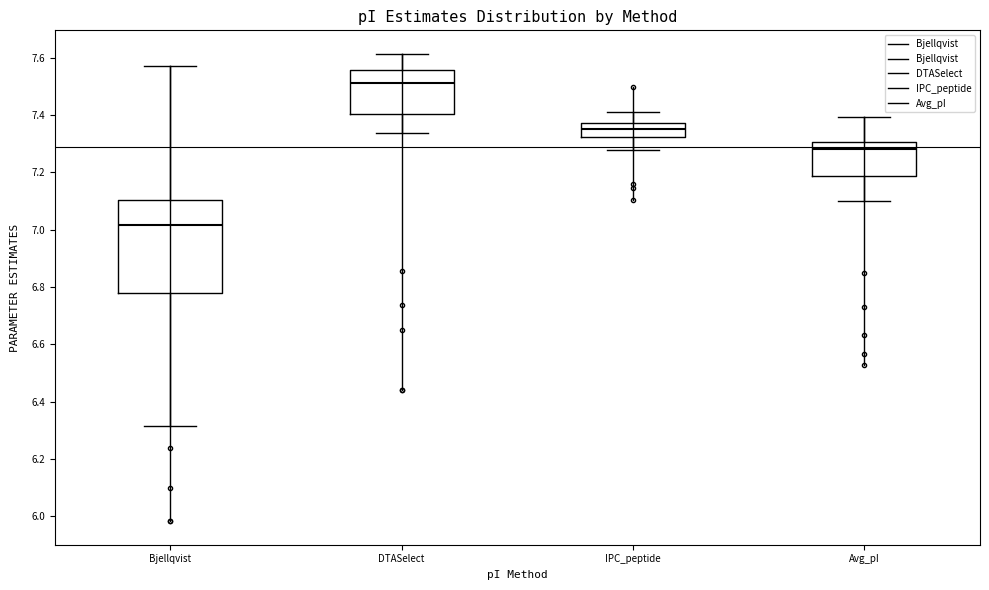

Reading left to right, read every box against the y-axis: the position of its median line, the range the box covers, and the ends of its whiskers. The values are not printed on the chart, so give them approximately, as read against the axis.

Bjellqvist: median 7.02, box 6.78 to 7.10, whiskers 6.32 to 7.58
DTASelect: median 7.52, box 7.40 to 7.56, whiskers 7.34 to 7.62
IPC_peptide: median 7.36, box 7.32 to 7.38, whiskers 7.28 to 7.42
Avg_pI: median 7.28, box 7.18 to 7.30, whiskers 7.10 to 7.40